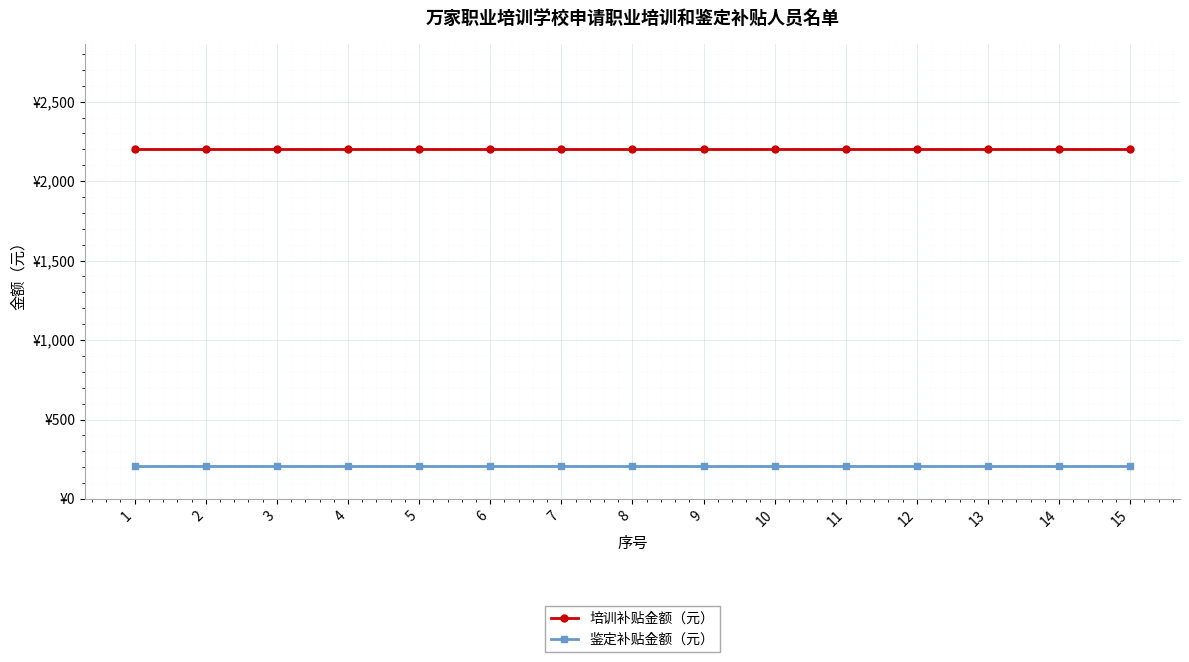

At 5, list the series in order from smallest to largest.

鉴定补贴金额（元）, 培训补贴金额（元）